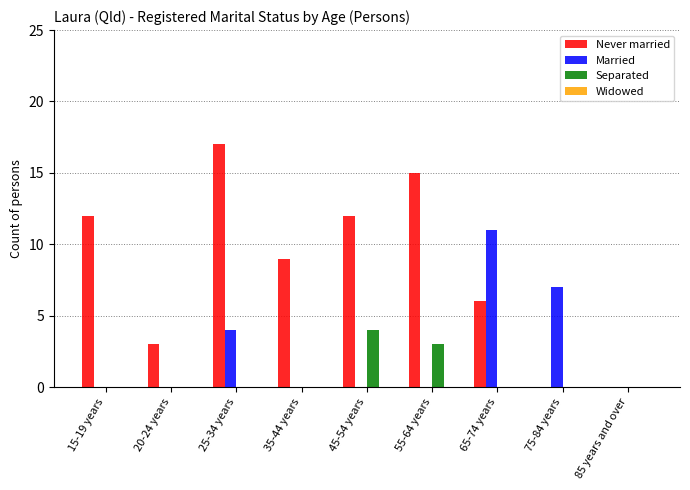

The Separated series shows -1 at 75-84 years. True or false?

False